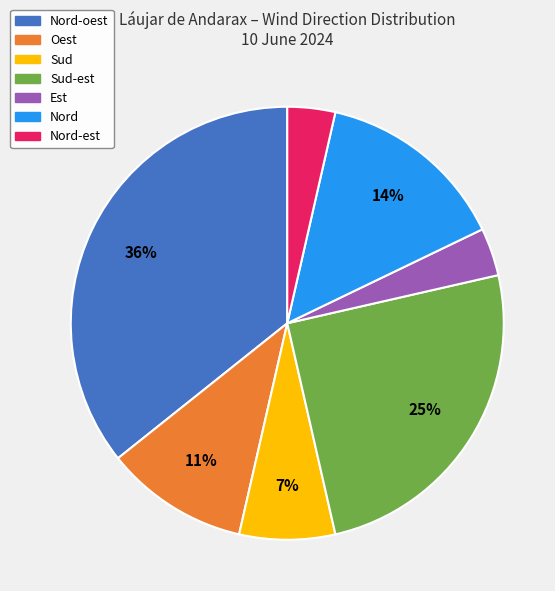

To the nearest percent, what portion does Nord-est represent?

4%